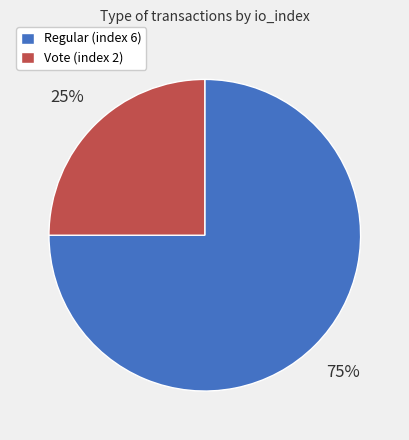

To the nearest percent, what is the difference between the largest and smallest slice percentages?

50%